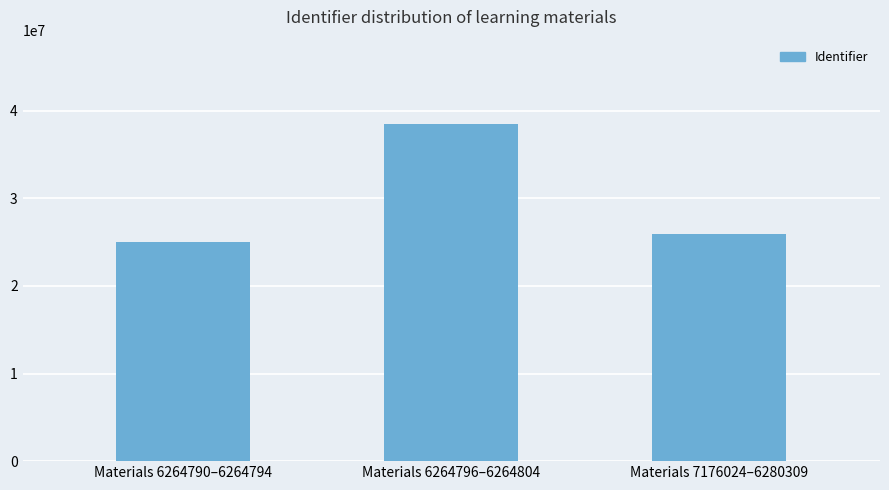

Count the number of categories in the chart.

3